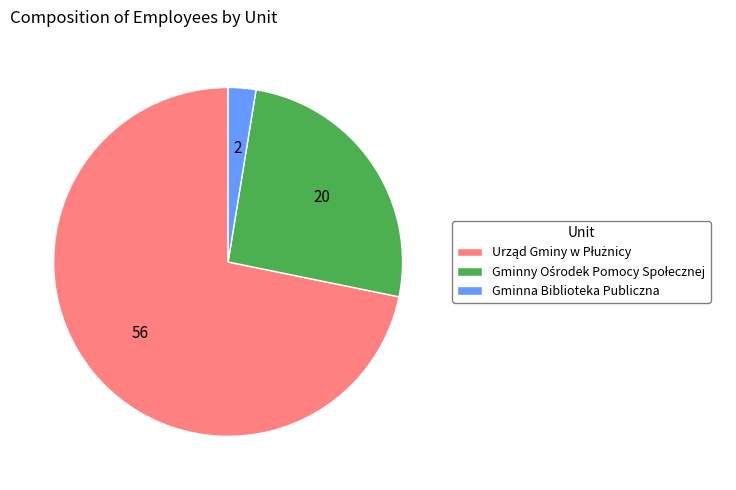

Which slice is the smallest?

Gminna Biblioteka Publiczna